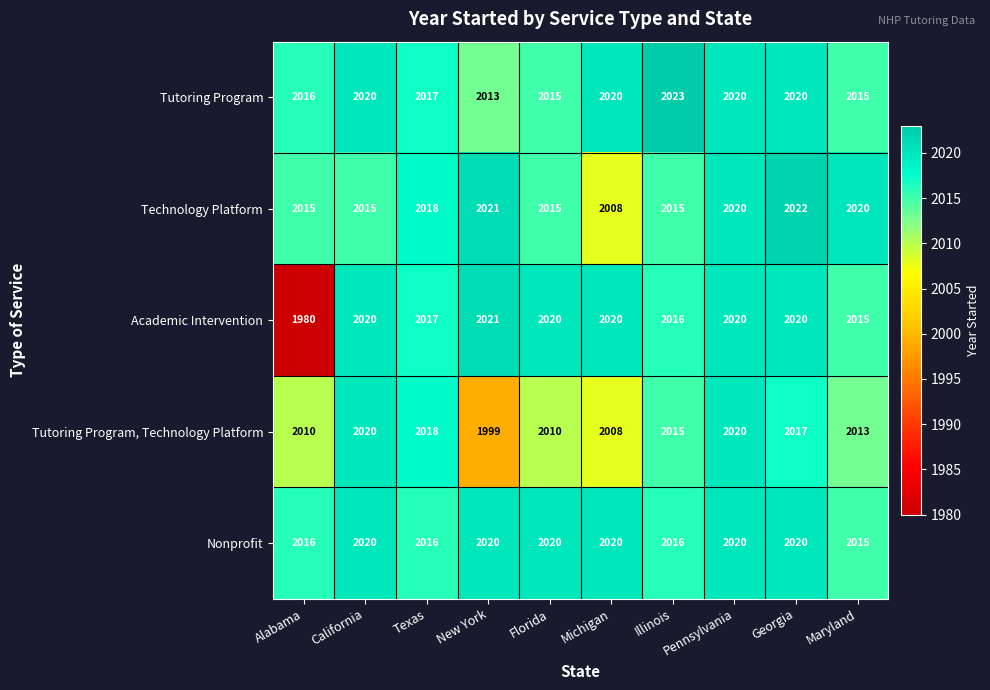

Which series has the largest range (max minus min)?

Academic Intervention